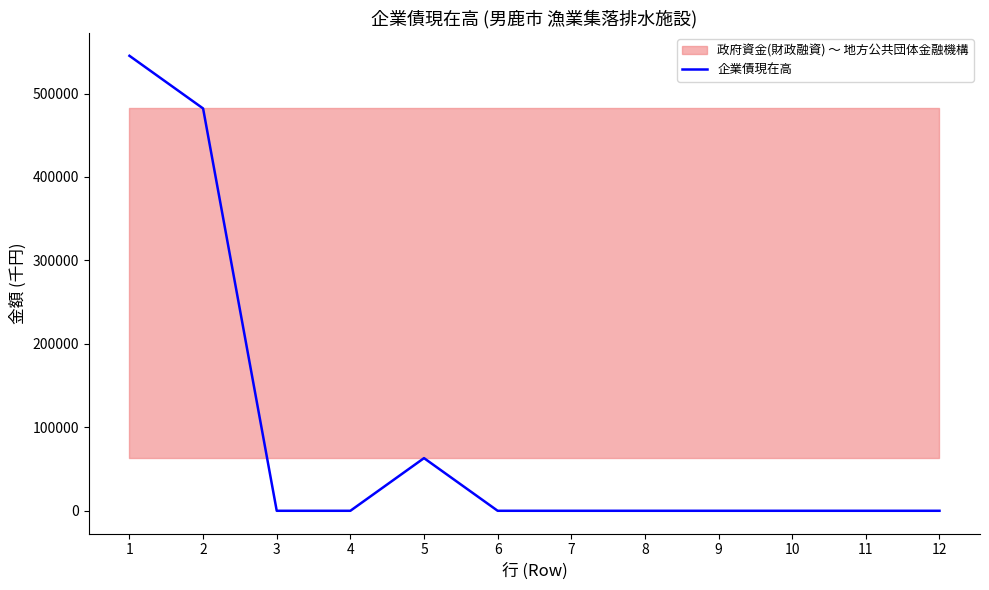

True or false: there are more than 0 points higher than both neighbors.

True